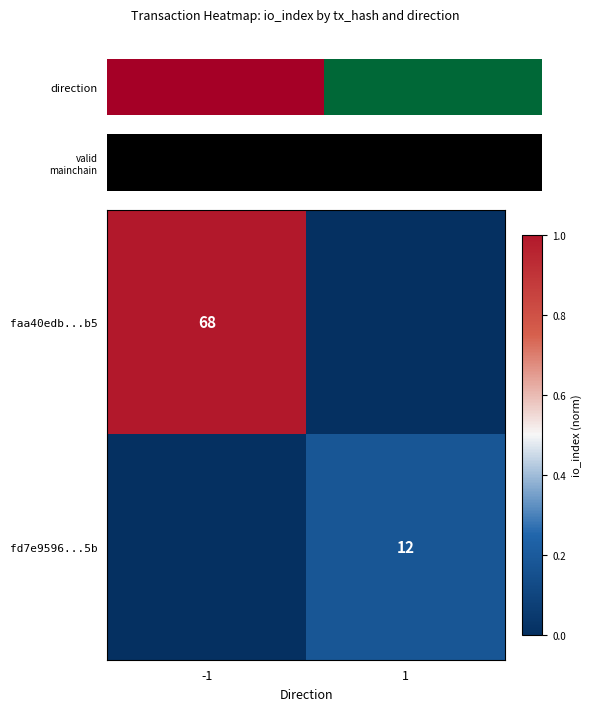

Between -1 and 1, which is larger?

-1